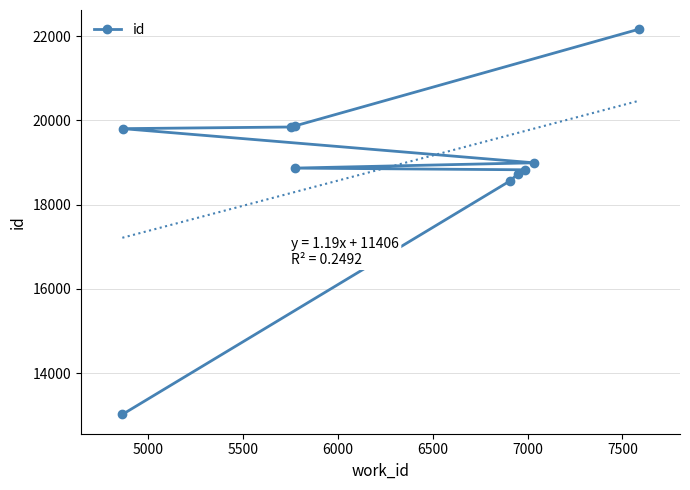

True or false: the data shows 18993 at 7000.

True